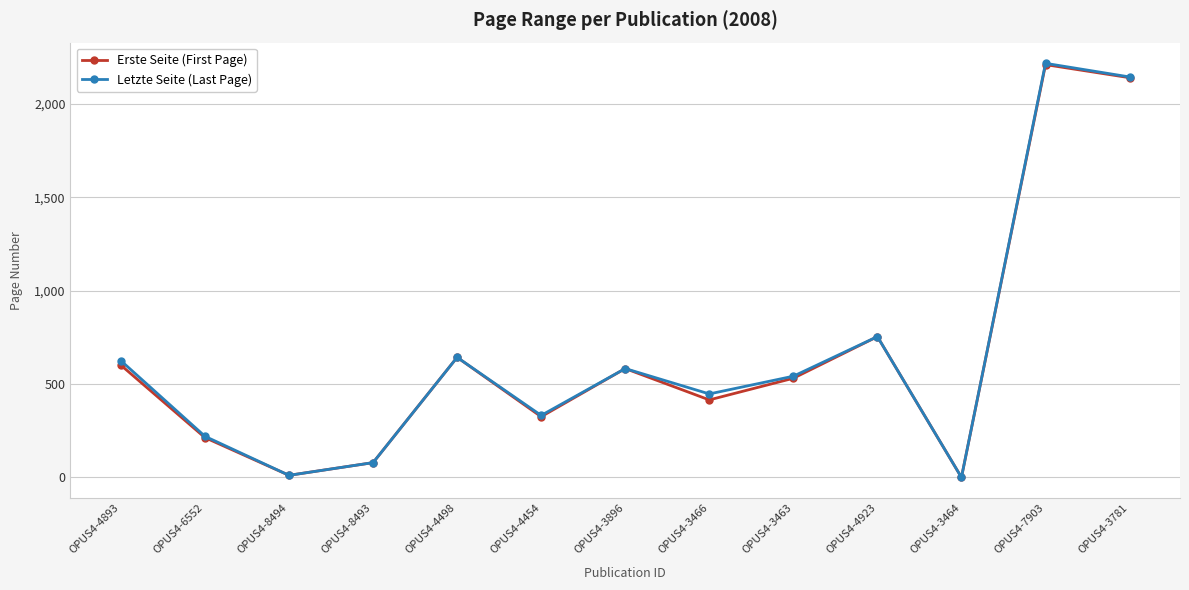

True or false: Letzte Seite (Last Page) has a value of 2145 at OPUS4-3781.

True